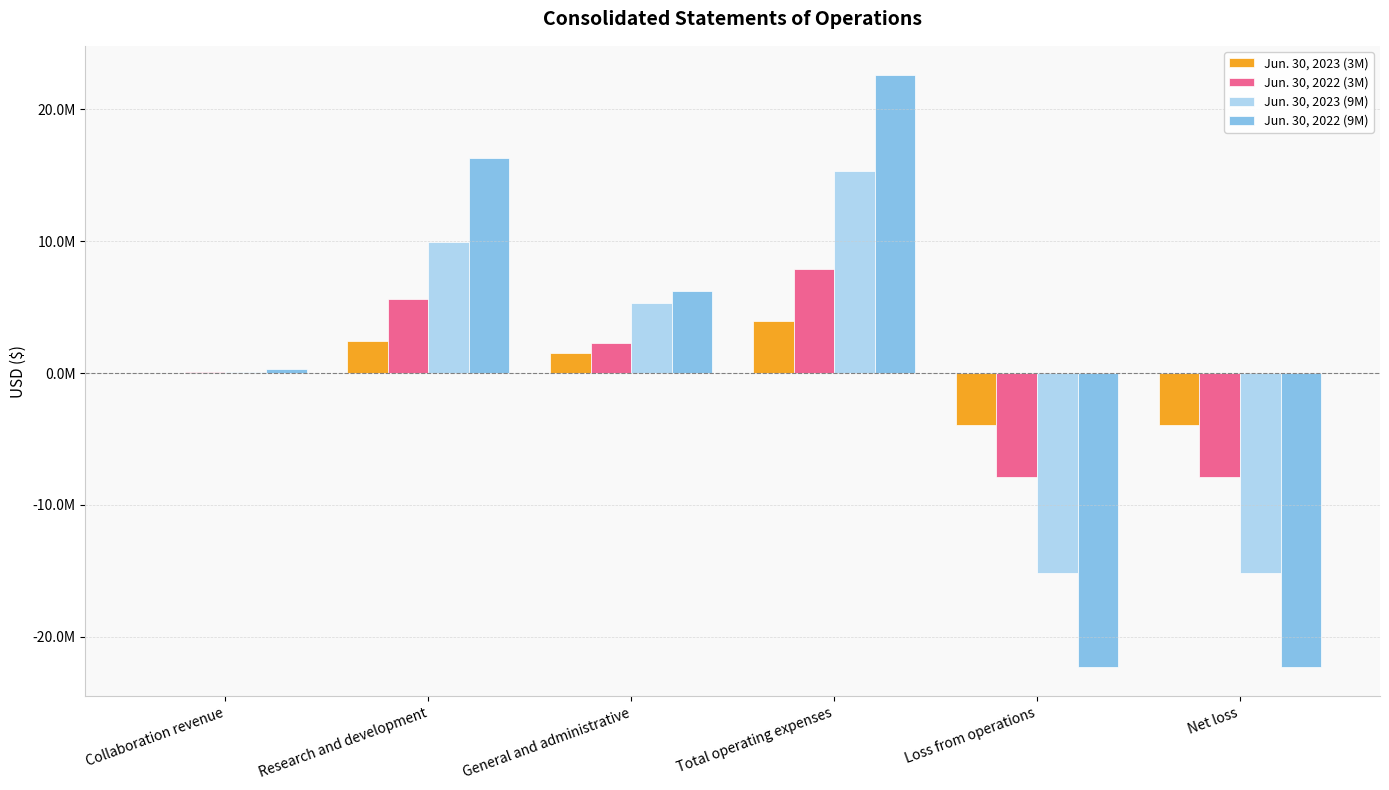

What are all the series names shown in the legend?

Jun. 30, 2023 (3M), Jun. 30, 2022 (3M), Jun. 30, 2023 (9M), Jun. 30, 2022 (9M)